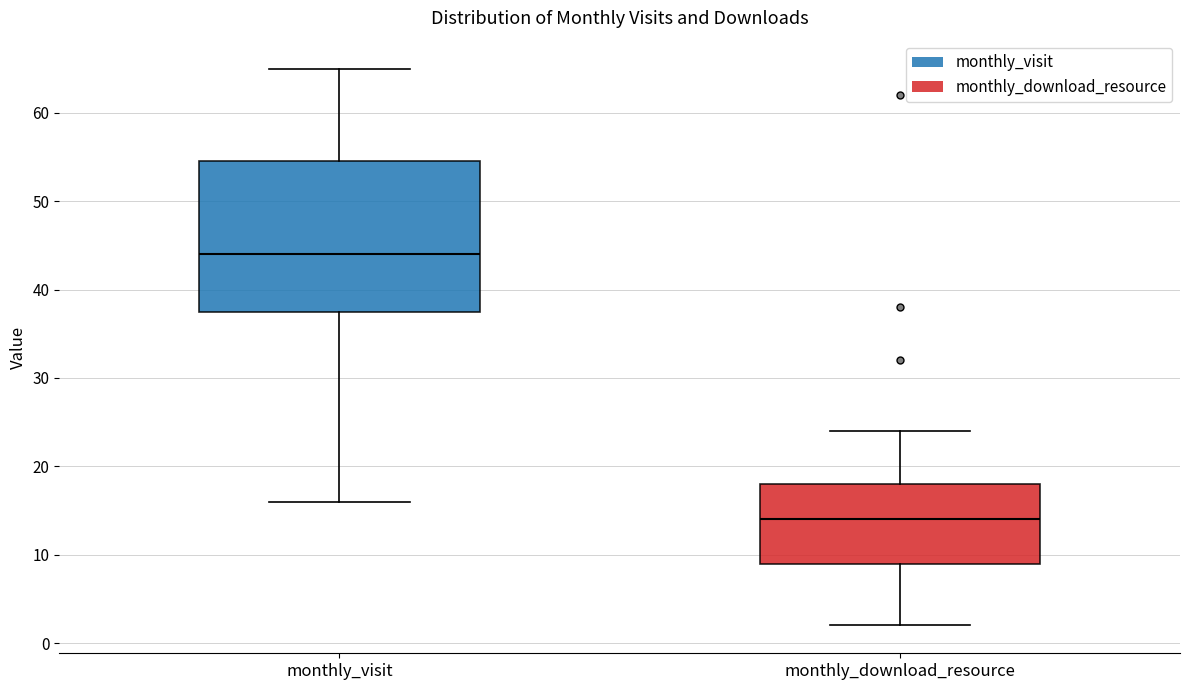

Which box has the lowest median line?

monthly_download_resource